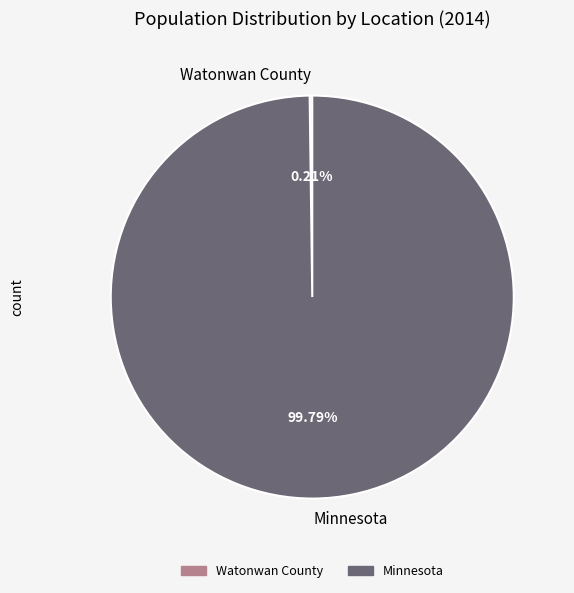

To the nearest percent, what percentage of the pie is Minnesota?

100%